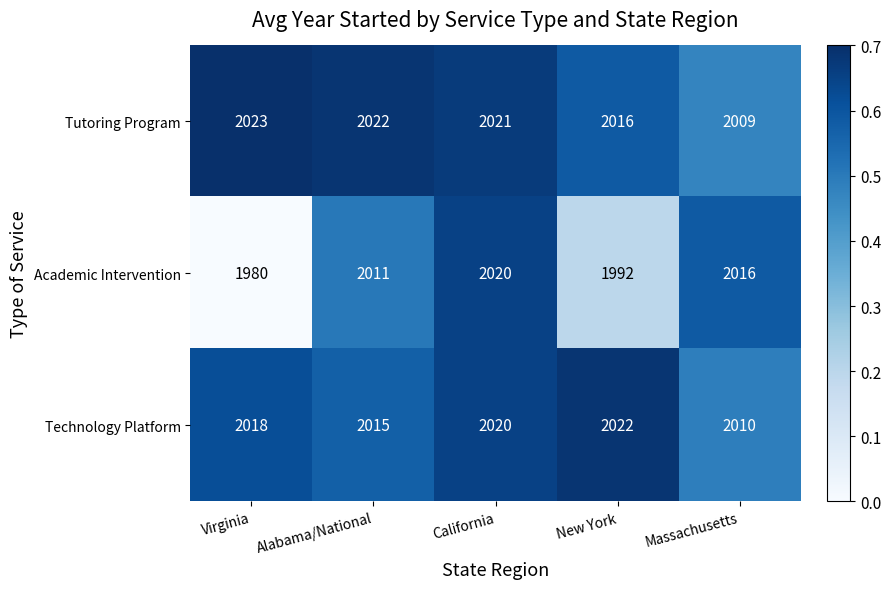

Count the Academic Intervention values in the range 1992 to 2016.

3